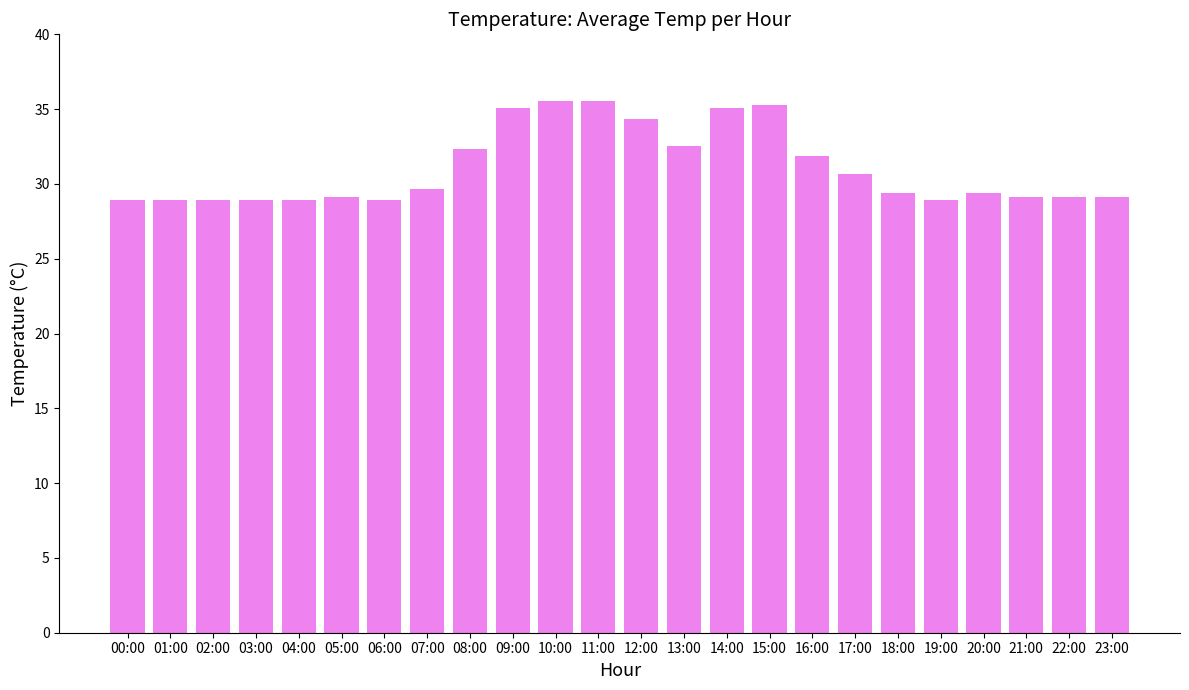

Which has a higher value, 09:00 or 06:00?

09:00